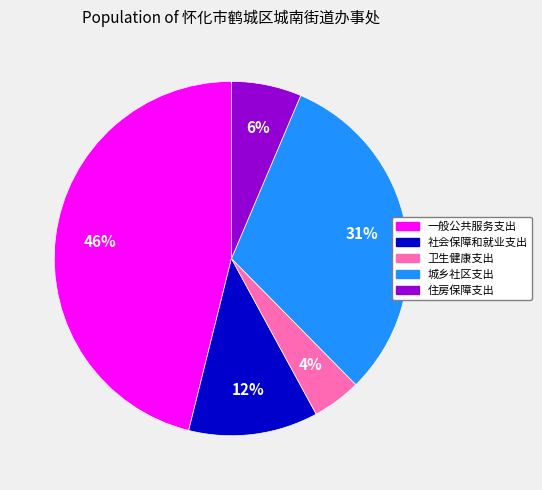

Is it true that 社会保障和就业支出 is 12% of the pie?

True